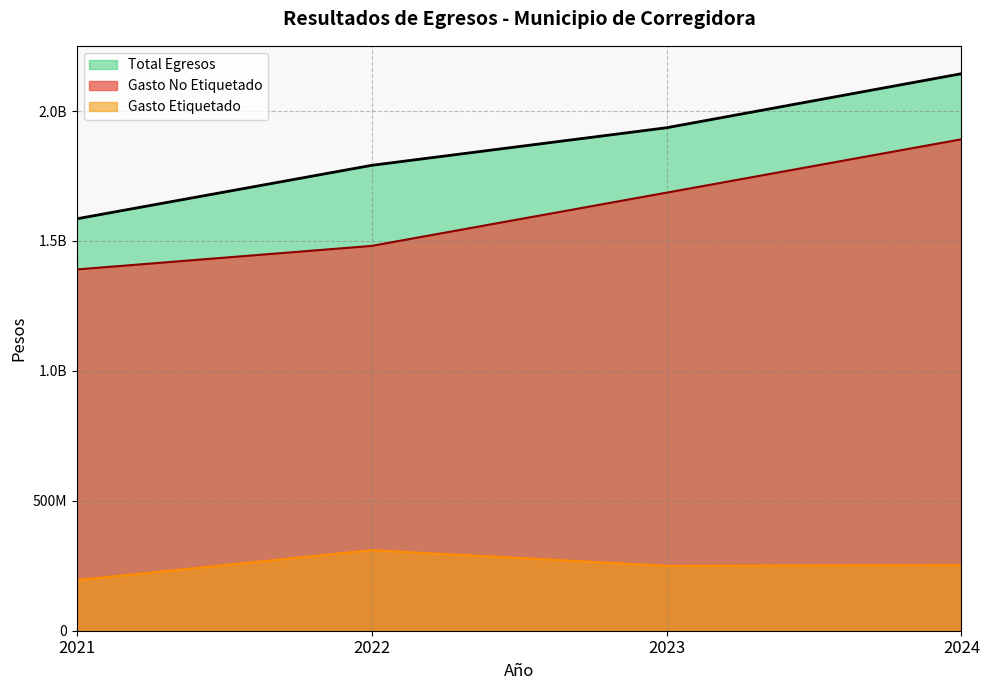

What is the value of the Total Egresos point at the 4th from the left?

2143829495.3